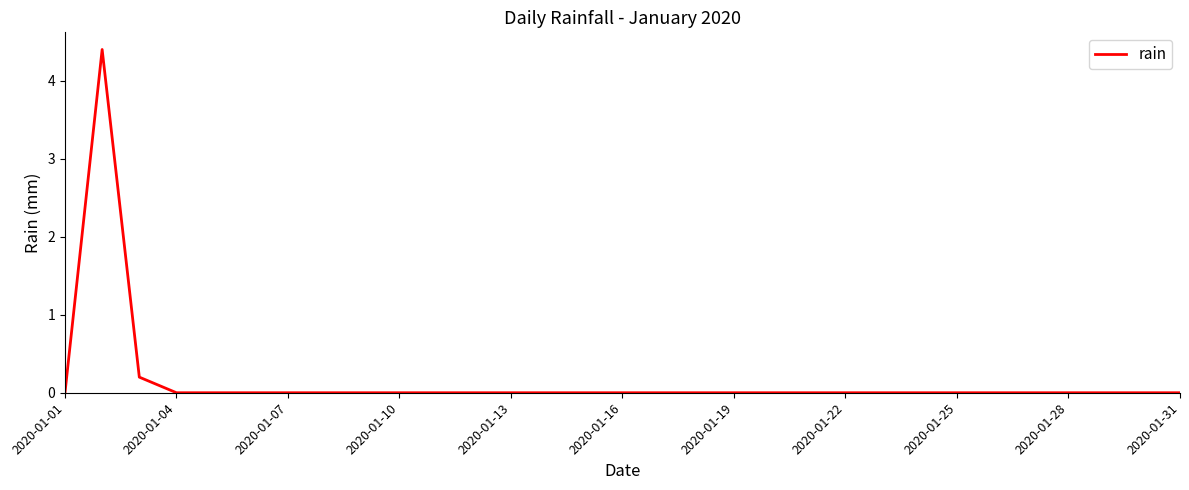

What is the maximum value shown in the chart?

4.4